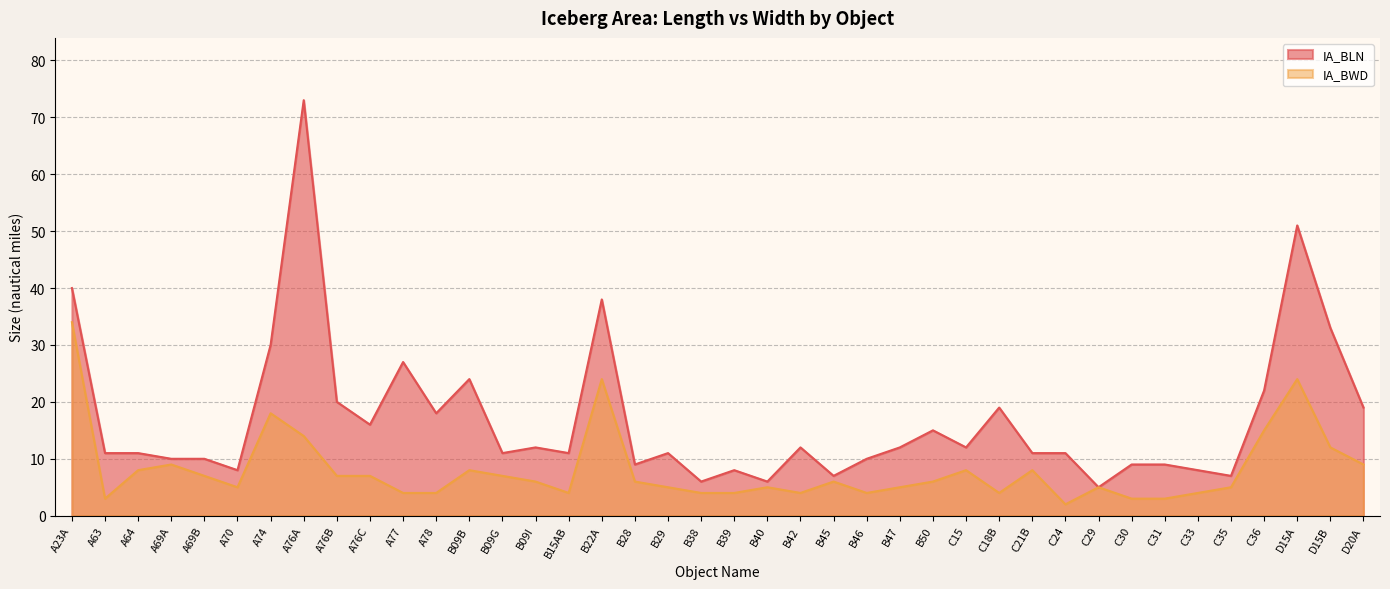

True or false: IA_BLN has a value of 11 at B29.

True